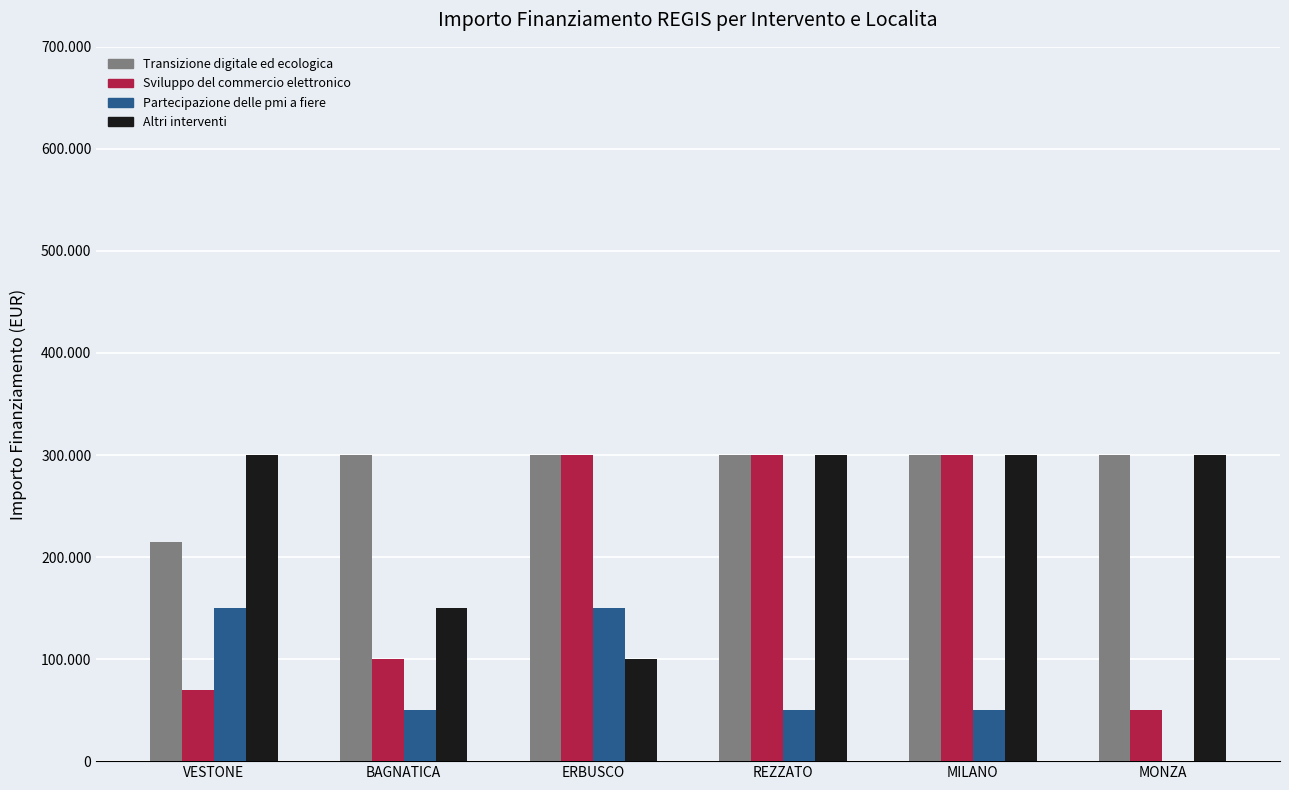

Which category has the highest value in the Altri interventi series?

VESTONE